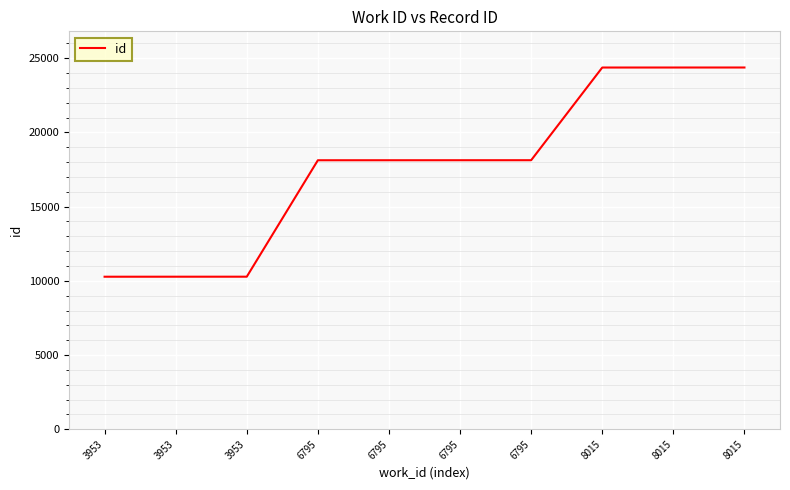

What is the difference between the values at 3953 and 8015?

14103